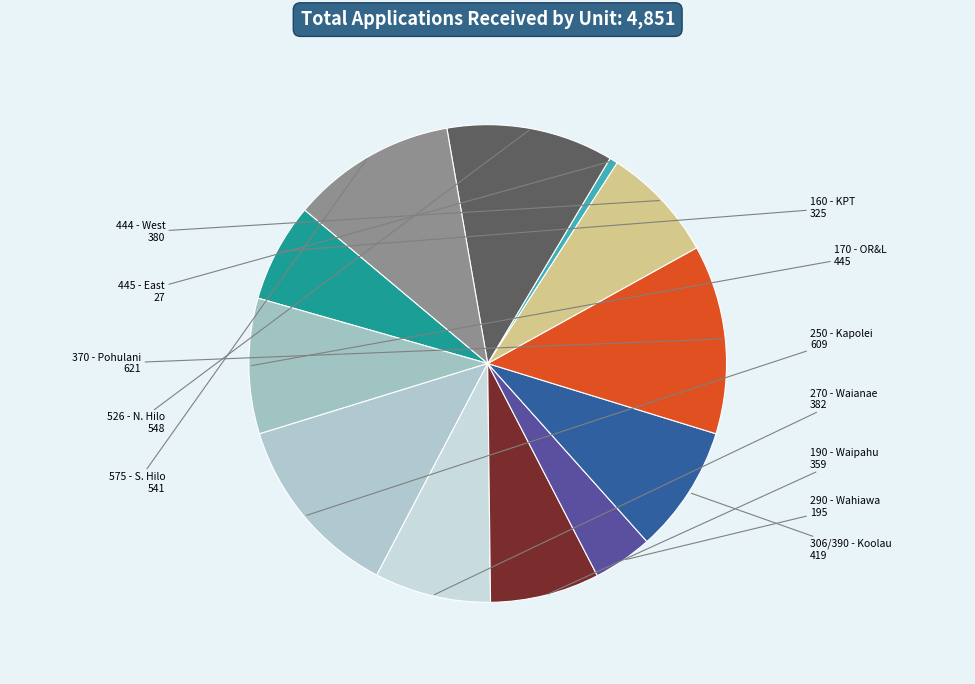

Combined, do 575 - S. Hilo and 250 - Kapolei account for over 50%?

No